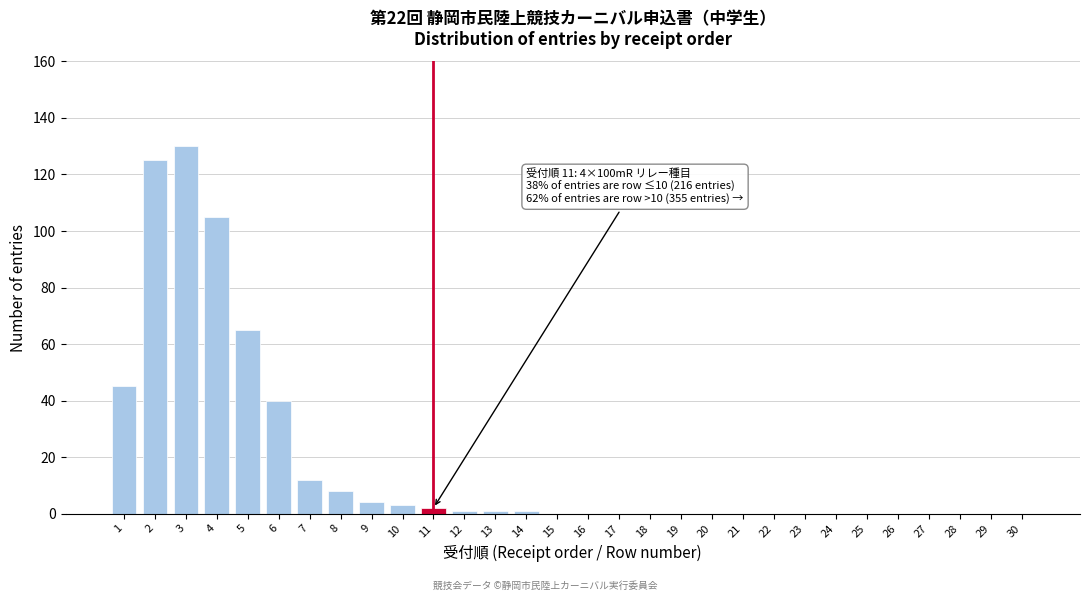

Reading right to left, extract all data points from this chart.

30=0	29=0	28=0	27=0	26=0	25=0	24=0	23=0	22=0	21=0	20=0	19=0	18=0	17=0	16=0	15=0	14=1	13=1	12=1	11=2	10=3	9=4	8=8	7=12	6=40	5=65	4=105	3=130	2=125	1=45